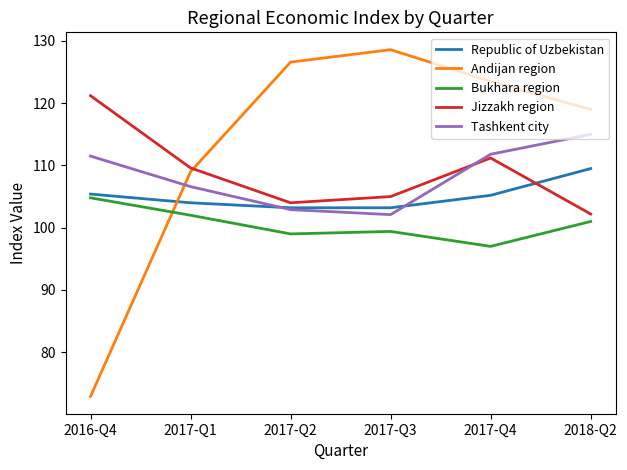

What is the difference between the second highest and minimum values in the Republic of Uzbekistan series?

2.2